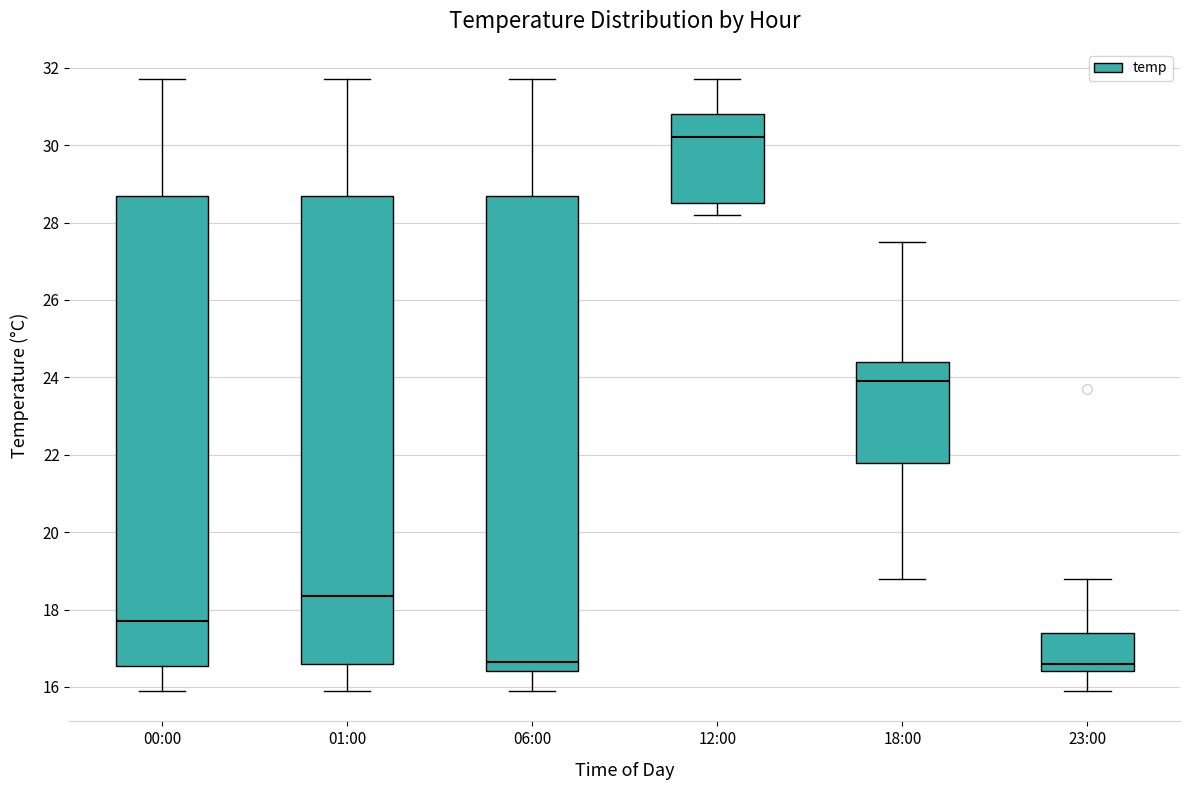

Where is the upper edge of the box for 00:00 on the y-axis? The values are not printed on the chart, so give them approximately, as read against the axis.

28.6